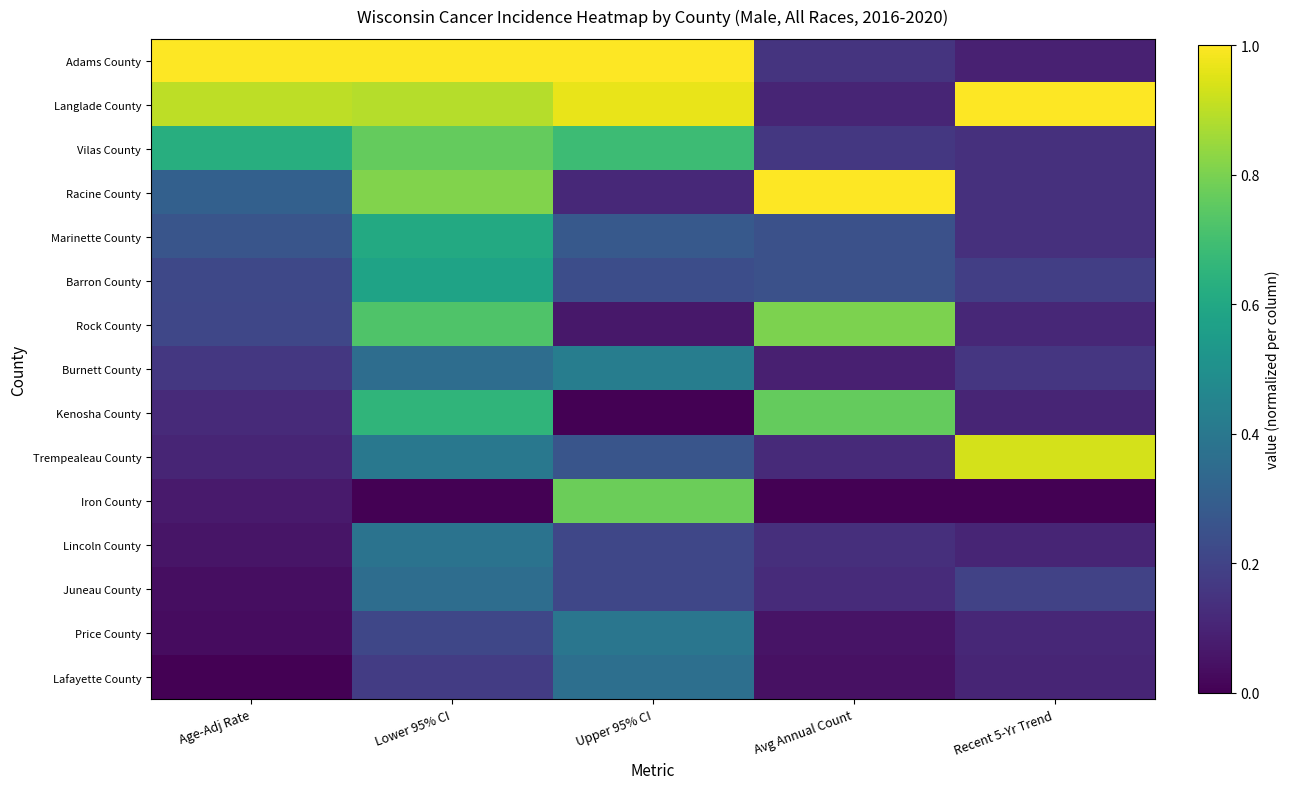

Rank the series by their maximum value, from highest to lowest.

Adams County, Langlade County, Racine County, Trempealeau County, Rock County, Iron County, Vilas County, Kenosha County, Marinette County, Barron County, Burnett County, Price County, Lincoln County, Lafayette County, Juneau County